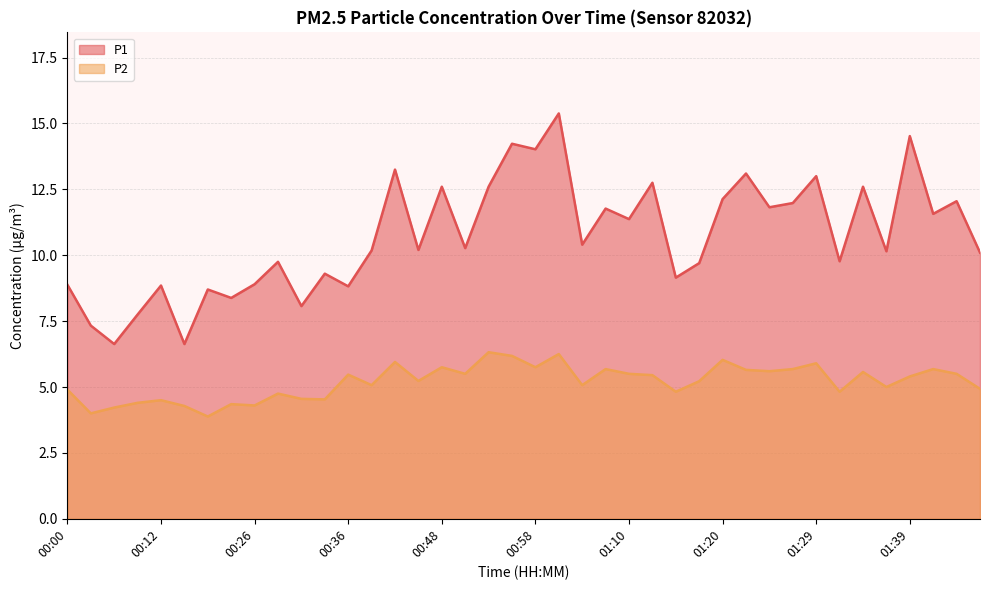

True or false: P2 and P1 cross at least once.

False